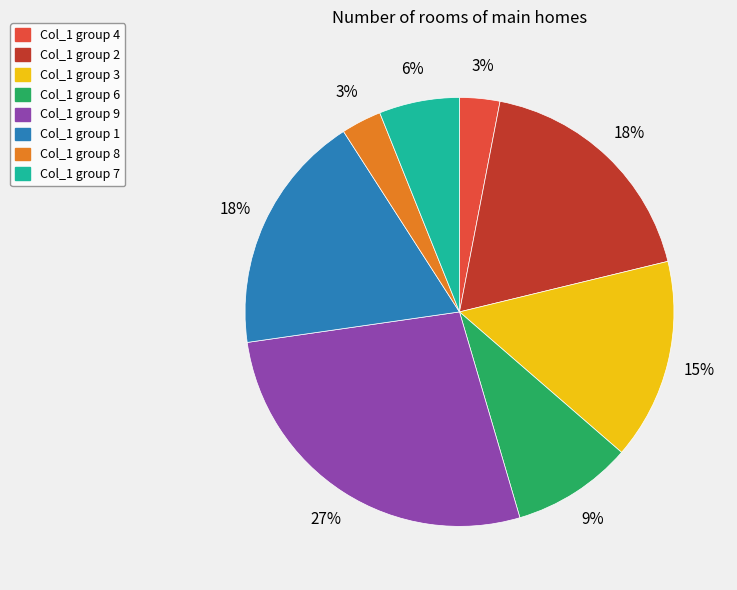

To the nearest percent, what is the difference between the largest and smallest slice percentages?

24%